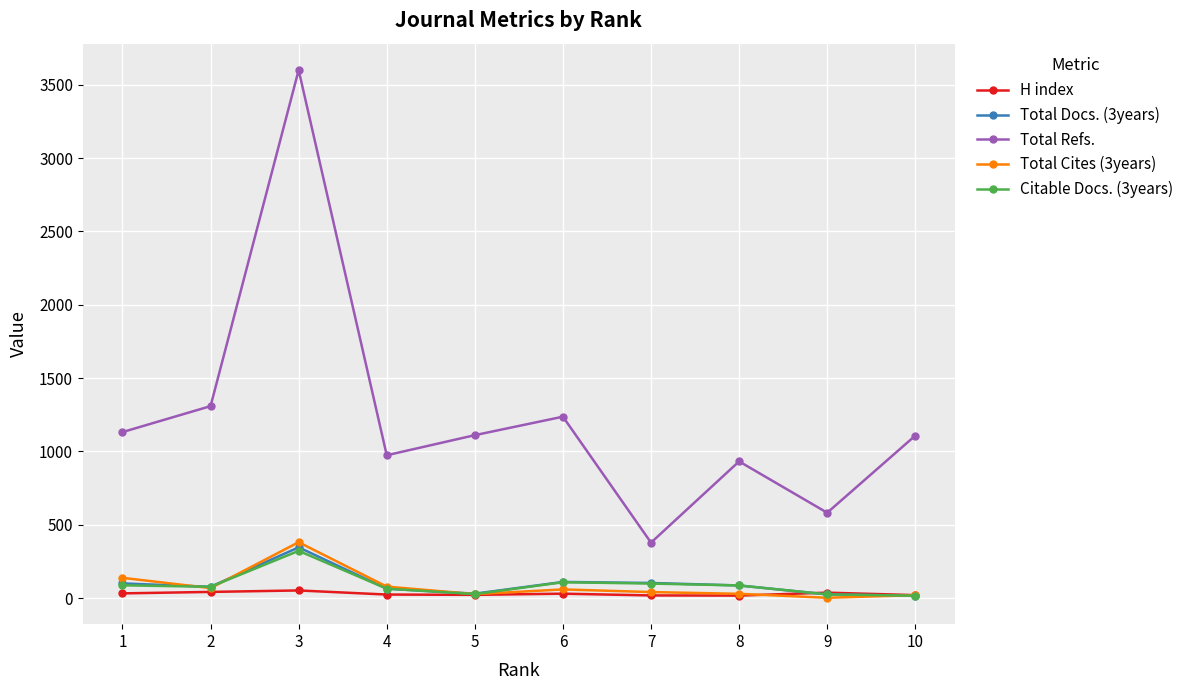

True or false: H index has more than 0 interior local peaks.

True